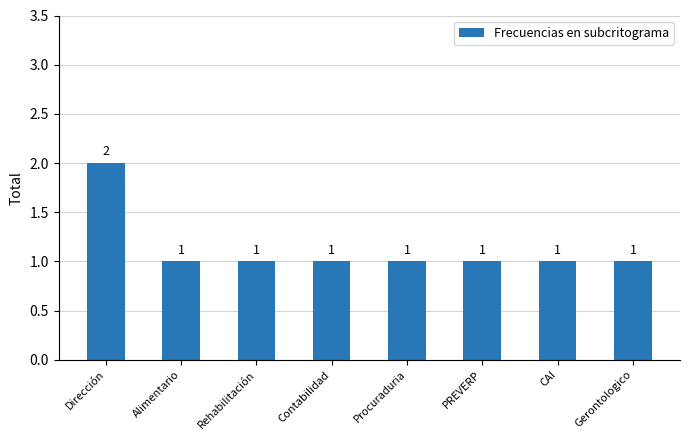

Is it true that the value at Procuraduria is 2?

False